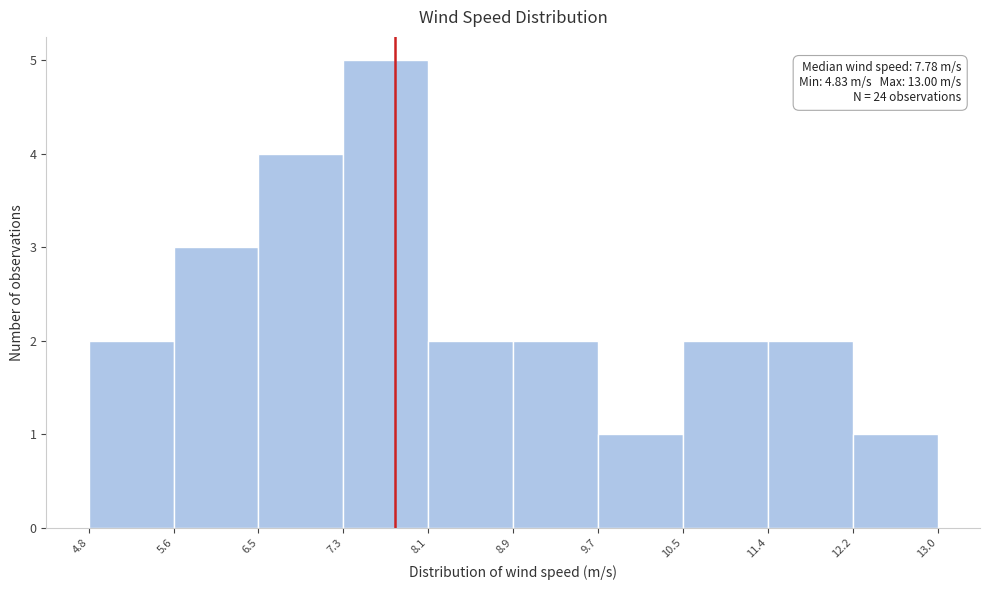

Over which range of the x-axis is the bar tallest?

7.3 to 8.1